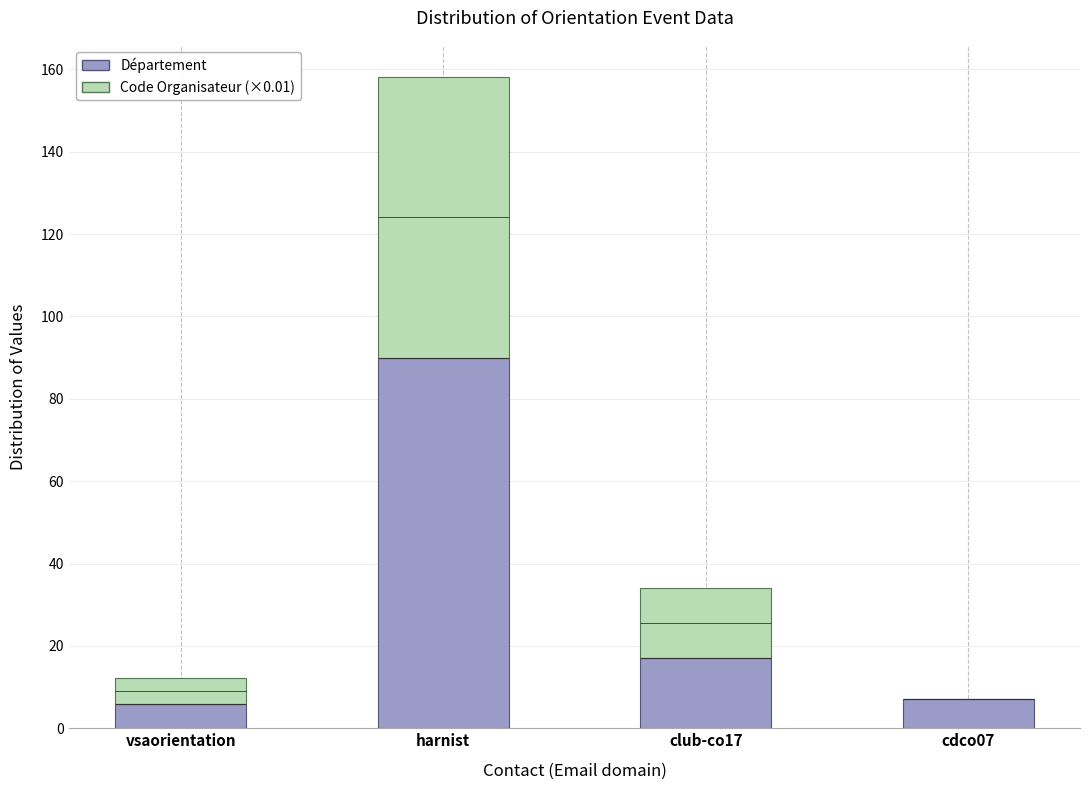

Is the value of Code Organisateur (×0.01) at cdco07 greater than the value of Département at cdco07?

No